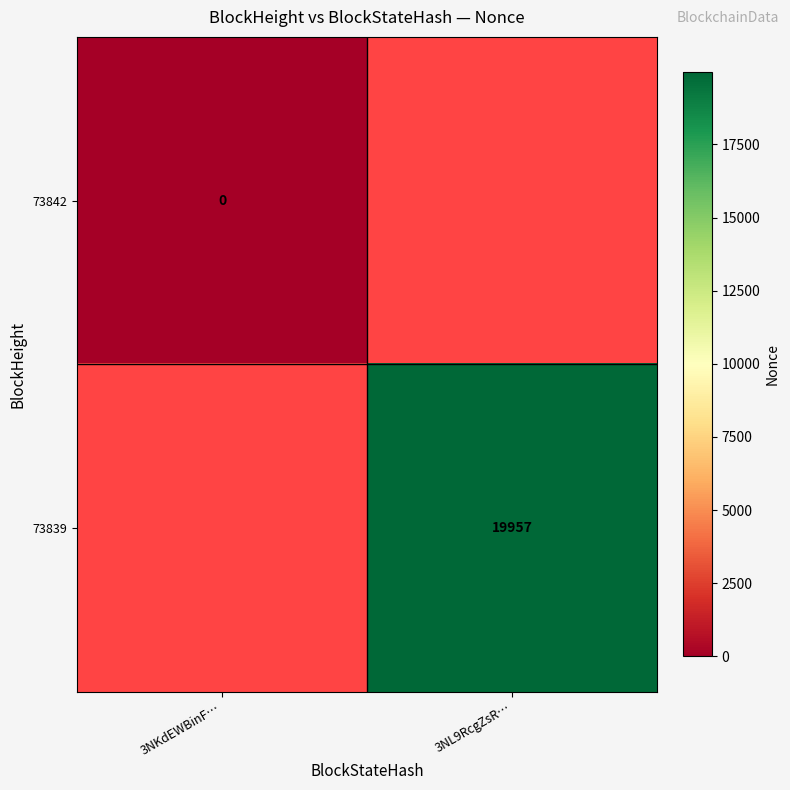

Is the value of 73842 at 3NKdEWBinF… greater than the value of 73839 at 3NL9RcgZsR…?

No